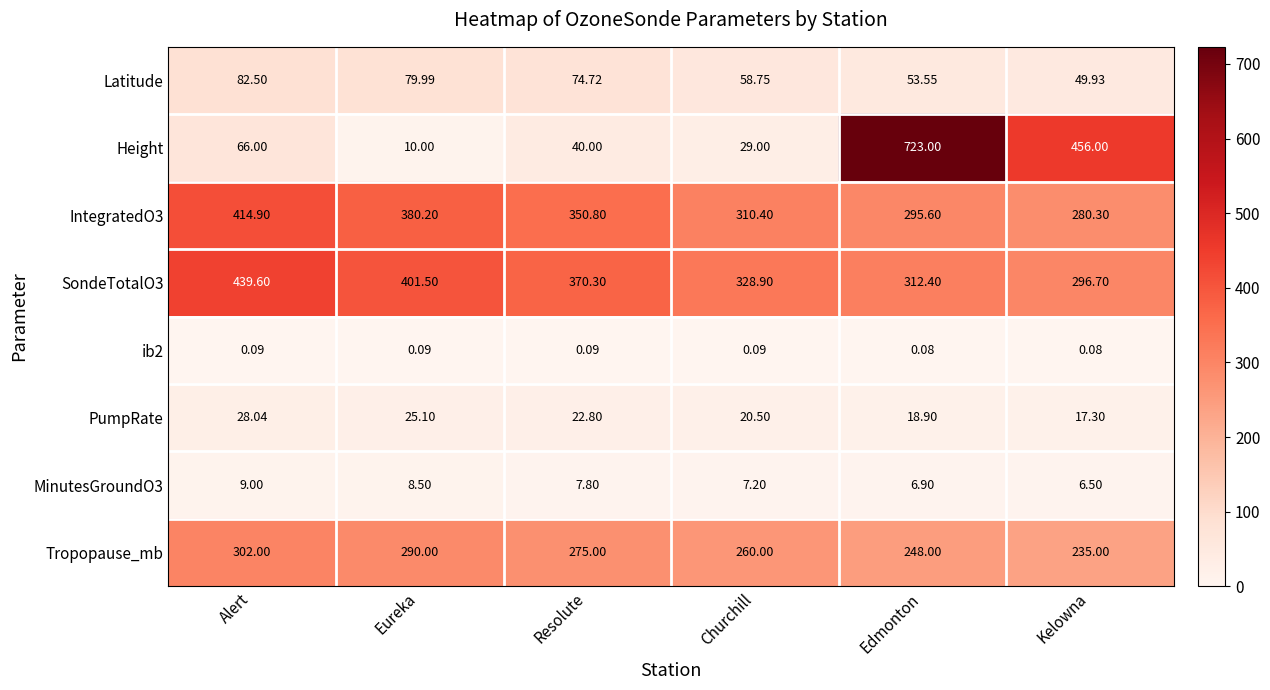

Between Alert and Resolute, which series saw the biggest shift?

SondeTotalO3